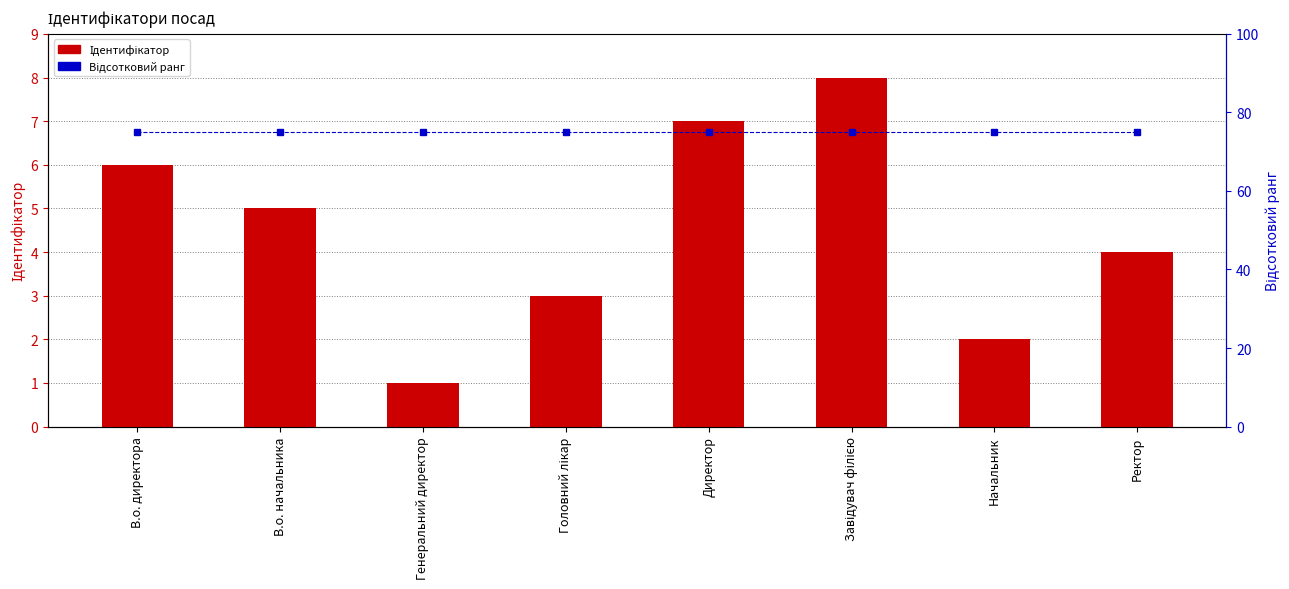

Is the value of Відсотковий ранг at Начальник greater than the value of Ідентифікатор at Головний лікар?

Yes